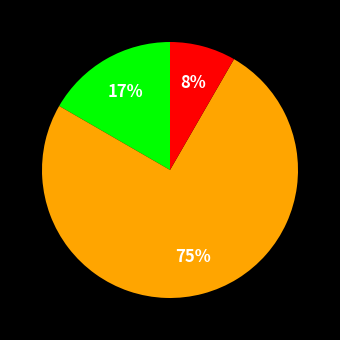

Is there any slice that represents more than half of the pie?

Yes